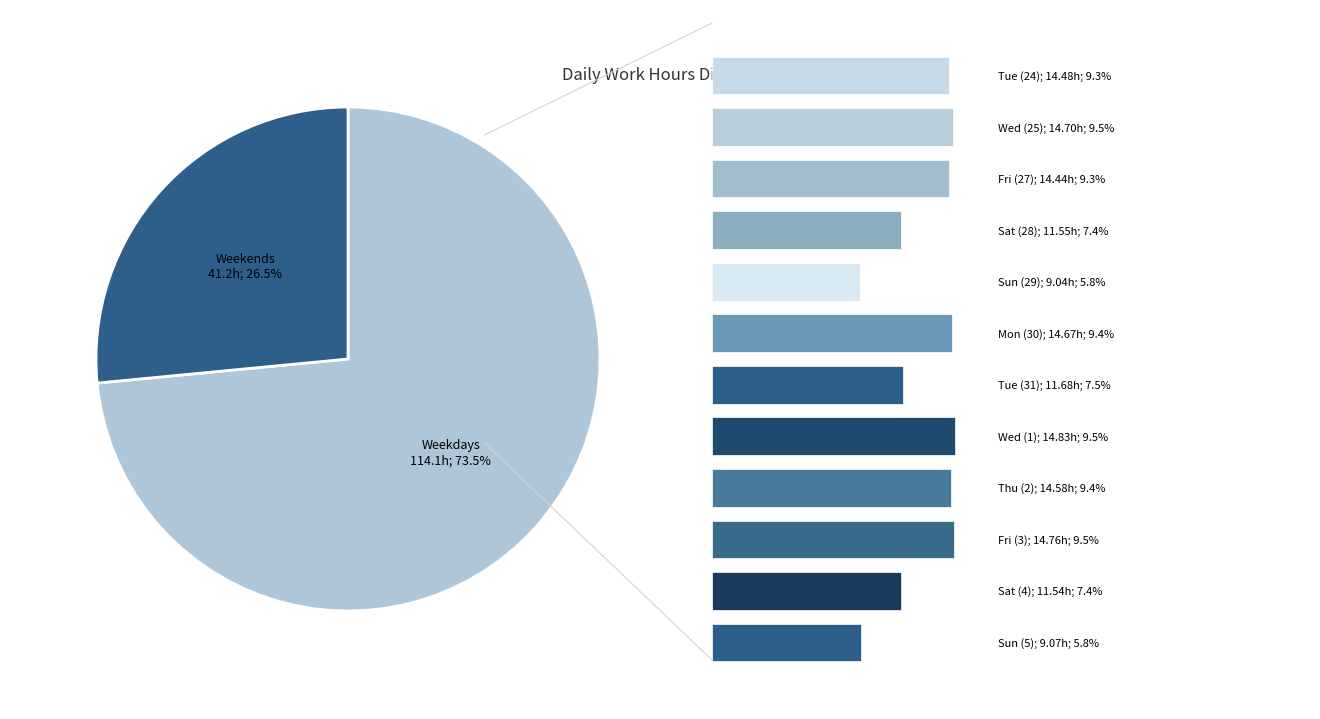

To the nearest percent, what is the difference between the largest and smallest slice percentages?

47%